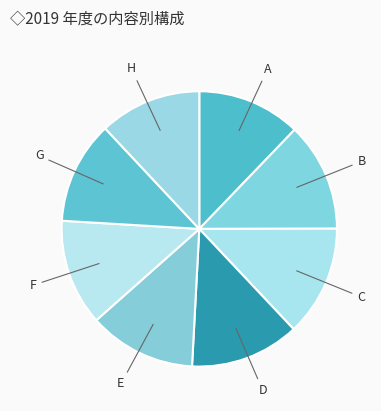

Does any single category account for the majority?

No